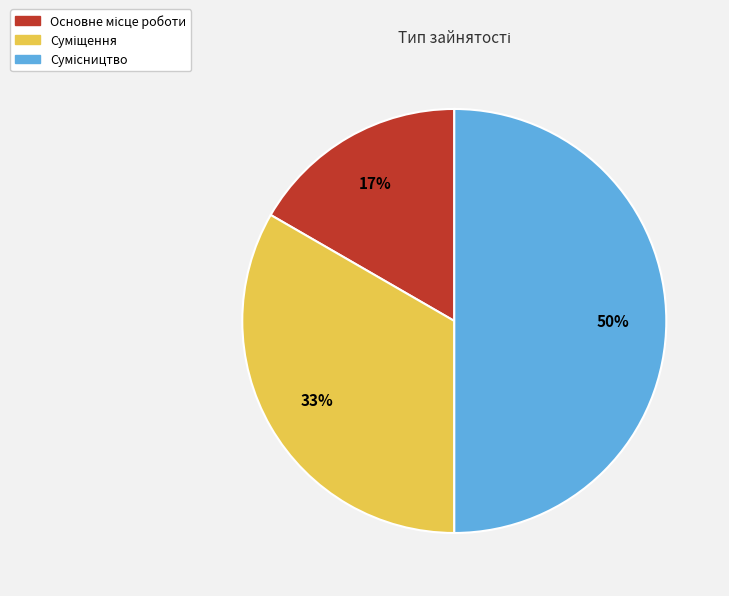

To the nearest percent, what is the average slice percentage?

33%